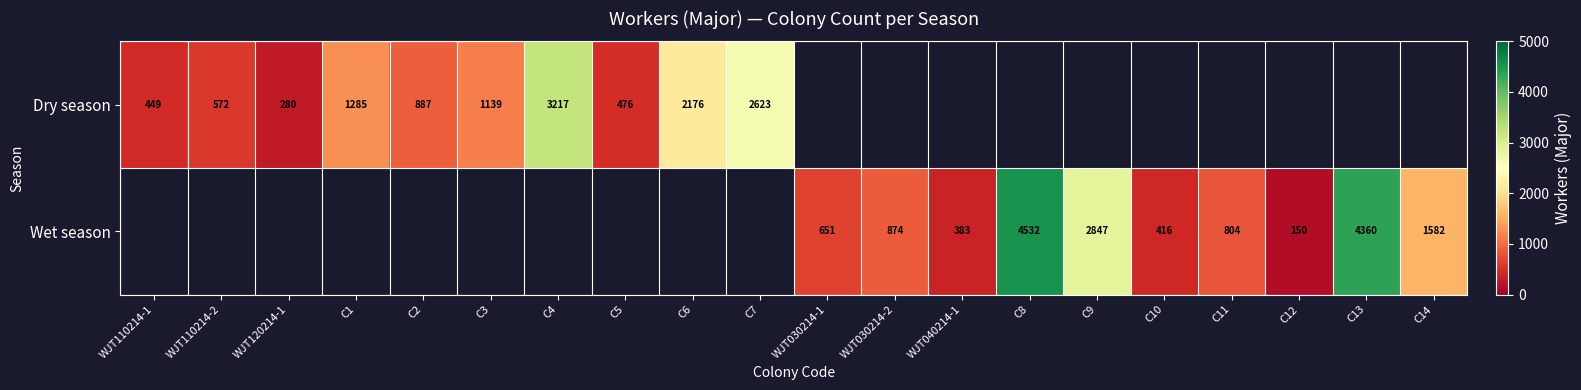

True or false: Wet season has a value of 150 at C12.

True